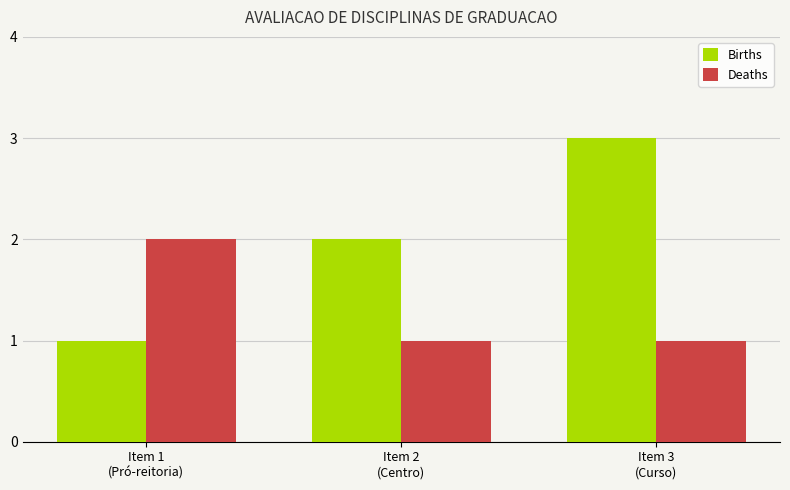

Which series has the largest total across all categories?

Births